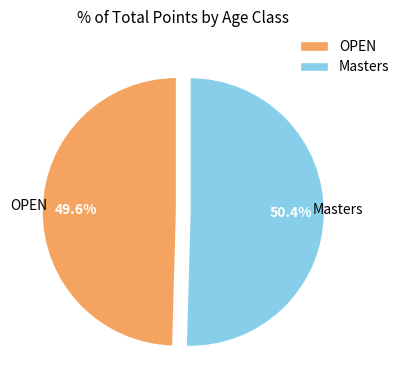

To the nearest percent, what percentage of the pie is OPEN?

50%